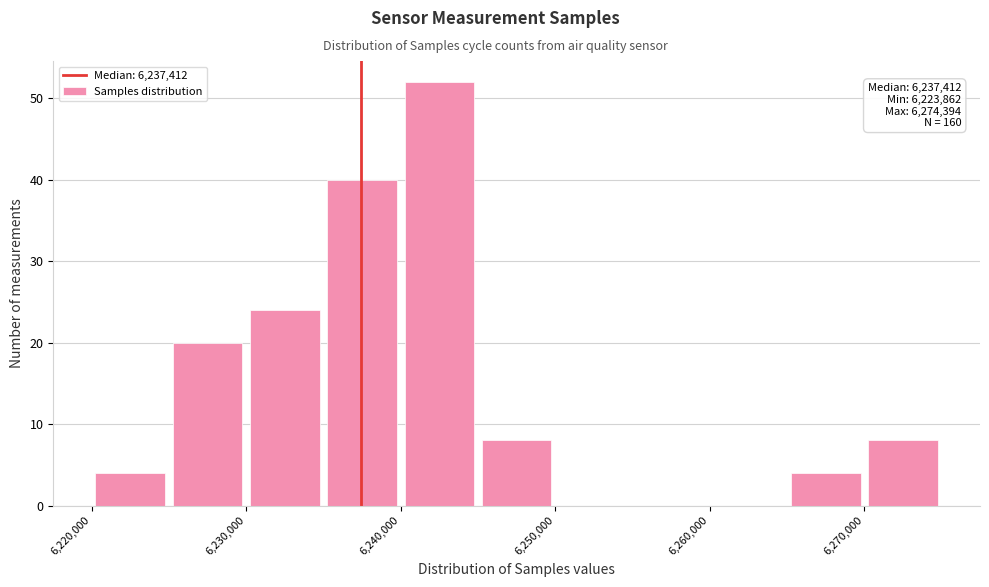

Which range on the x-axis has the tallest bar?

6240000 to 6245000